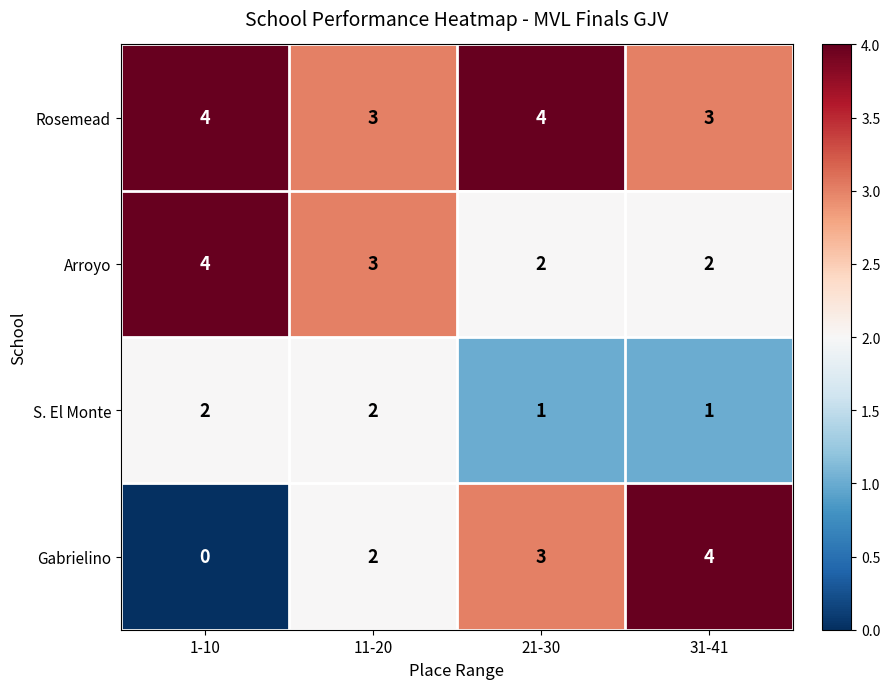

Which series has the largest total across all categories?

Rosemead